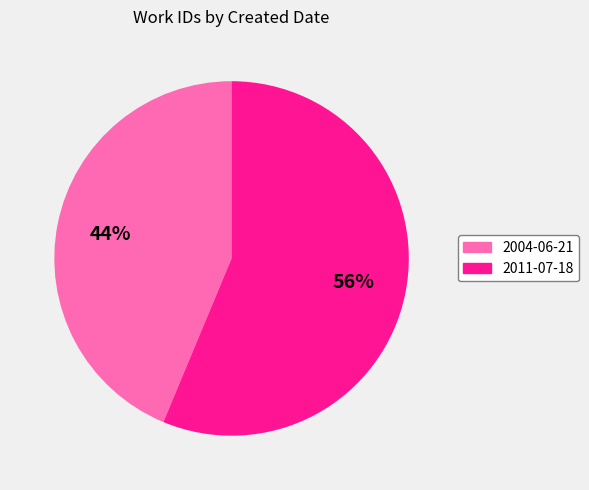

Count the number of slices in the pie.

2